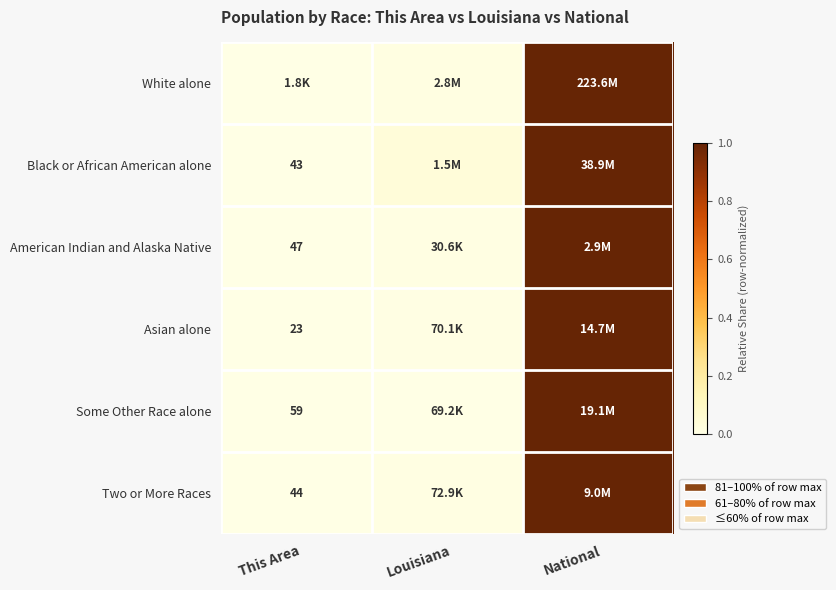

Which label corresponds to the largest value in the chart?

National